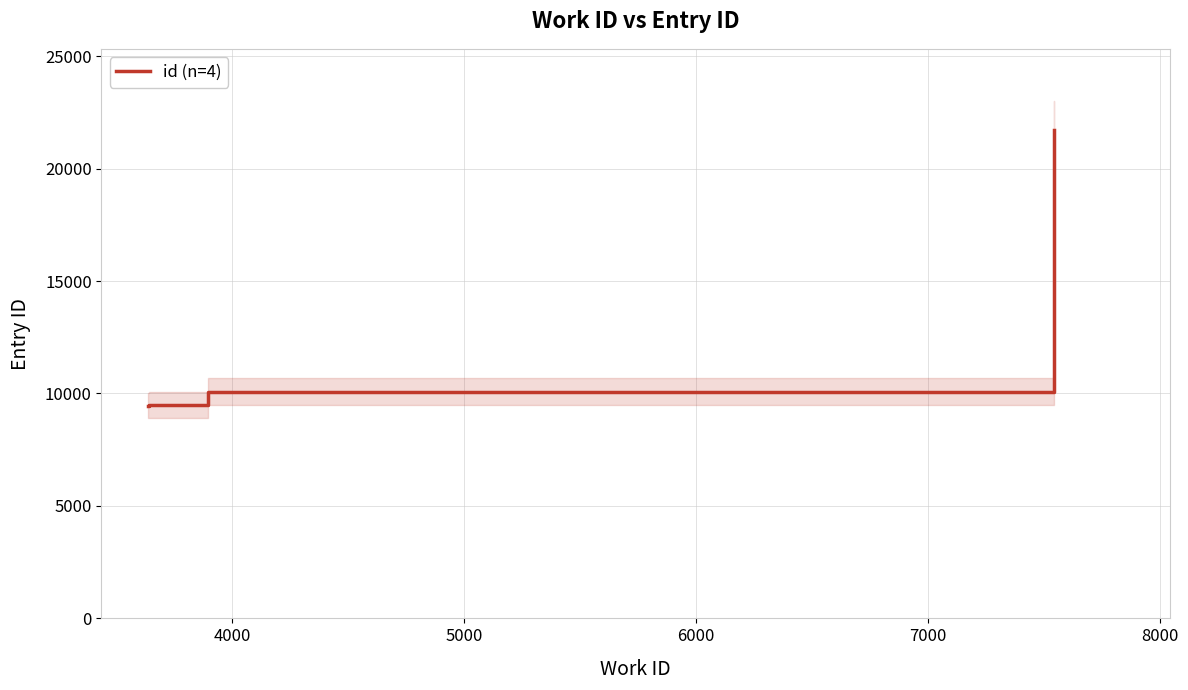

What is the difference between the maximum and minimum values?

12261